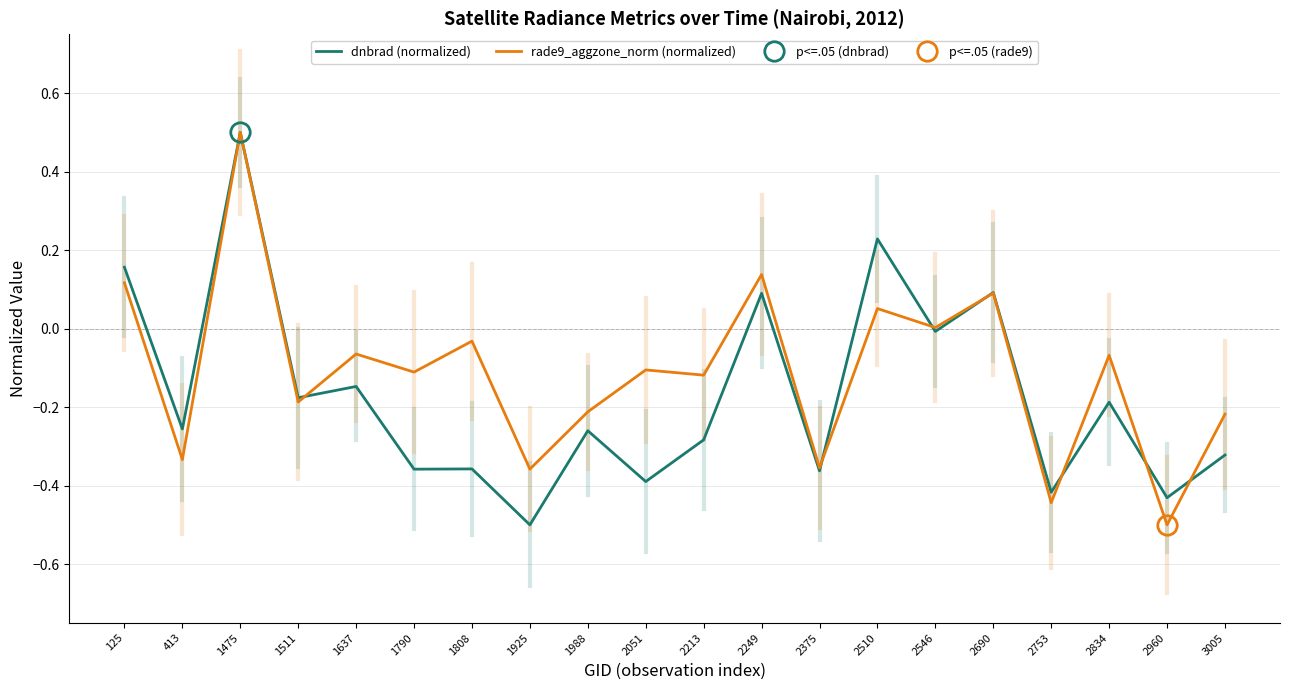

Reading left to right, list all the values displayed in this chart.

dnbrad (normalized): 125=0.2	413=-0.3	1475=0.5	1511=-0.2	1637=-0.1	1790=-0.4	1808=-0.4	1925=-0.5	1988=-0.3	2051=-0.4	2213=-0.3	2249=0.1	2375=-0.4	2510=0.2	2546=-0.0	2690=0.1	2753=-0.4	2834=-0.2	2960=-0.4	3005=-0.3
rade9_aggzone_norm (normalized): 125=0.1	413=-0.3	1475=0.5	1511=-0.2	1637=-0.1	1790=-0.1	1808=-0.0	1925=-0.4	1988=-0.2	2051=-0.1	2213=-0.1	2249=0.1	2375=-0.4	2510=0.1	2546=0.0	2690=0.1	2753=-0.4	2834=-0.1	2960=-0.5	3005=-0.2